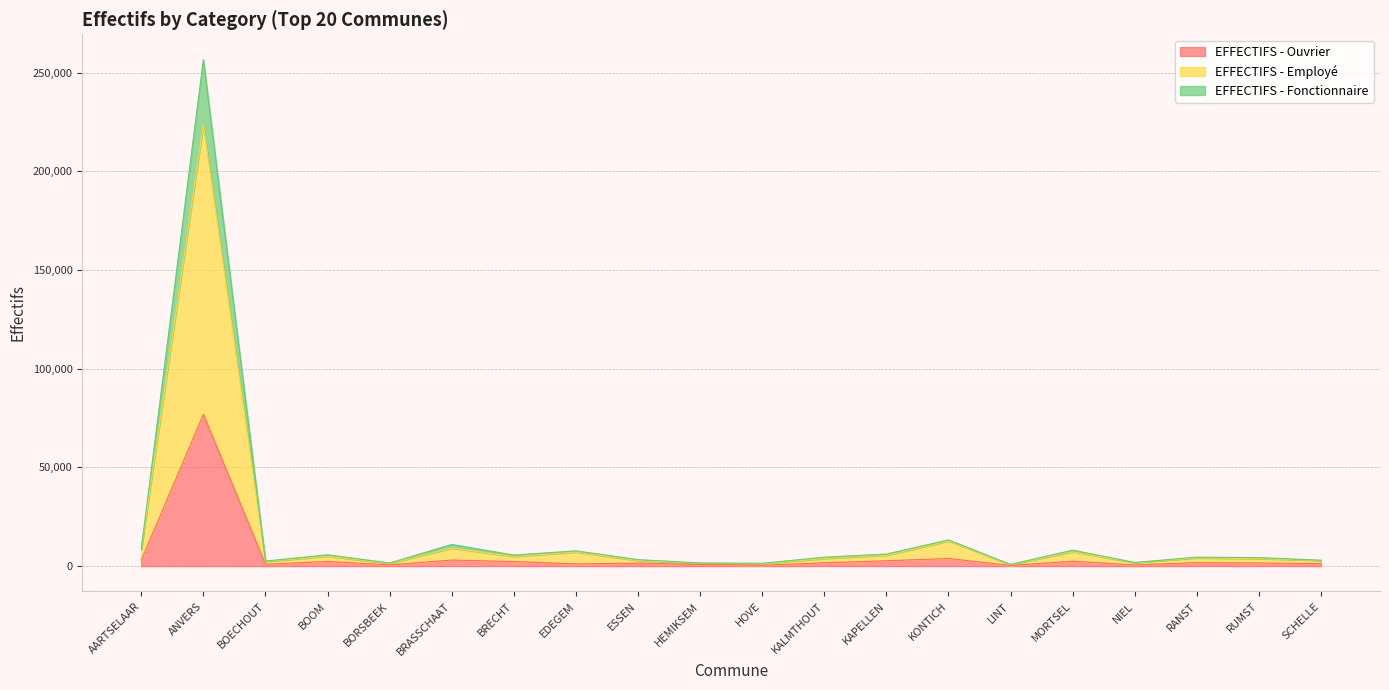

What is the approximate value of EFFECTIFS - Ouvrier at BRECHT?

2302